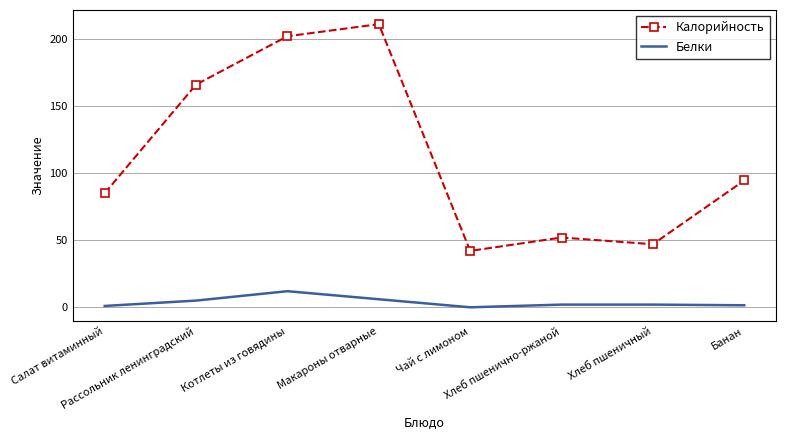

True or false: Калорийность has more than 1 interior local peaks.

True